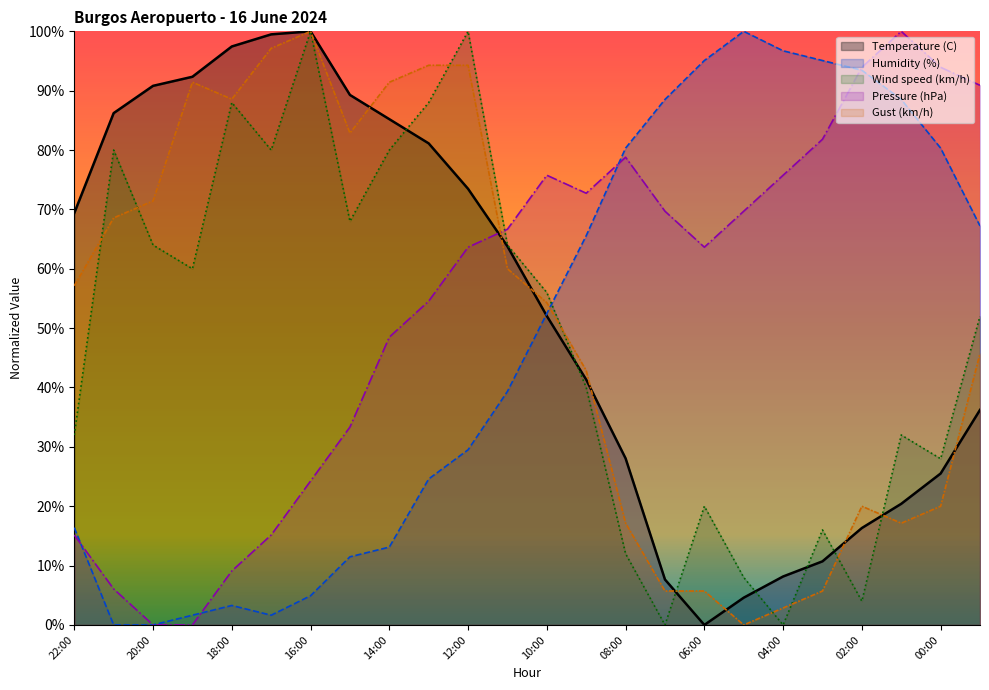

What is the total value across all series at 07:00?

171.6